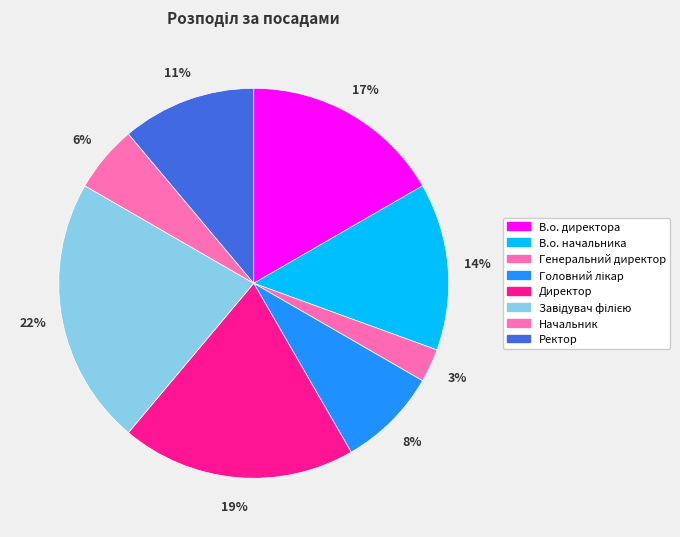

True or false: Генеральний директор accounts for 3% of the total.

True